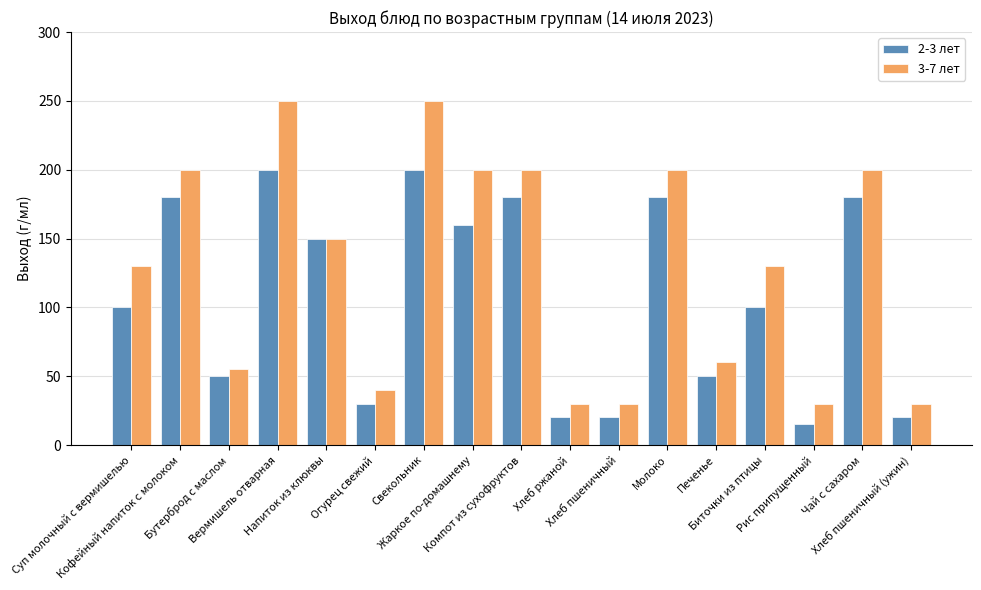

What is the value of the 3-7 лет bar at the 15th from the left?

30